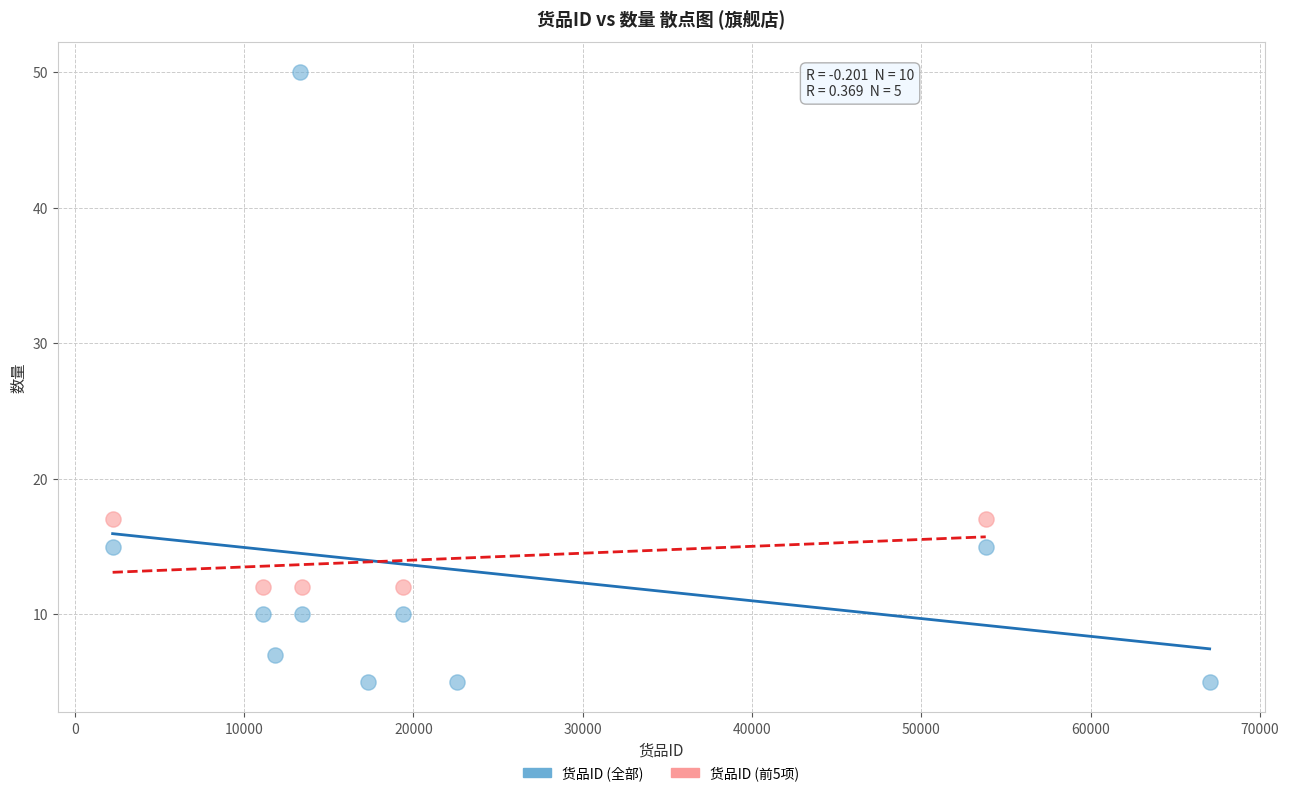

Which series has the widest spread of Y values?

货品ID (全部)